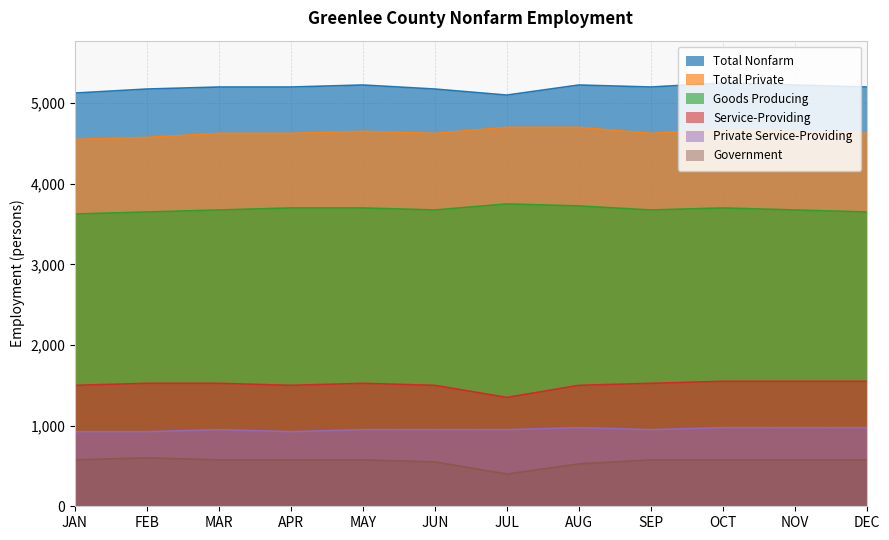

The value of Goods Producing at OCT is 2076. True or false?

False